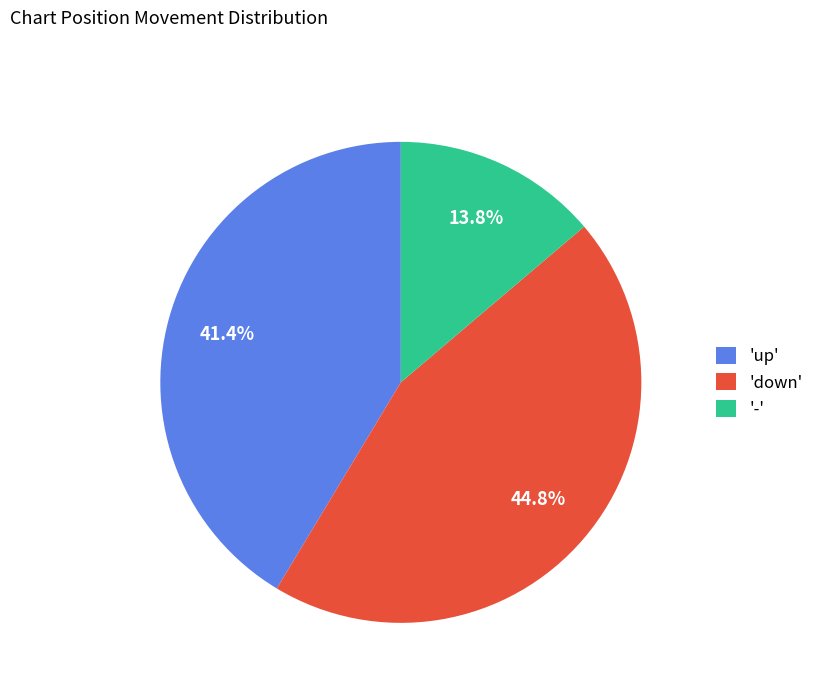

Approximately how many times larger is the value at '-' compared to 'up'?

0.3